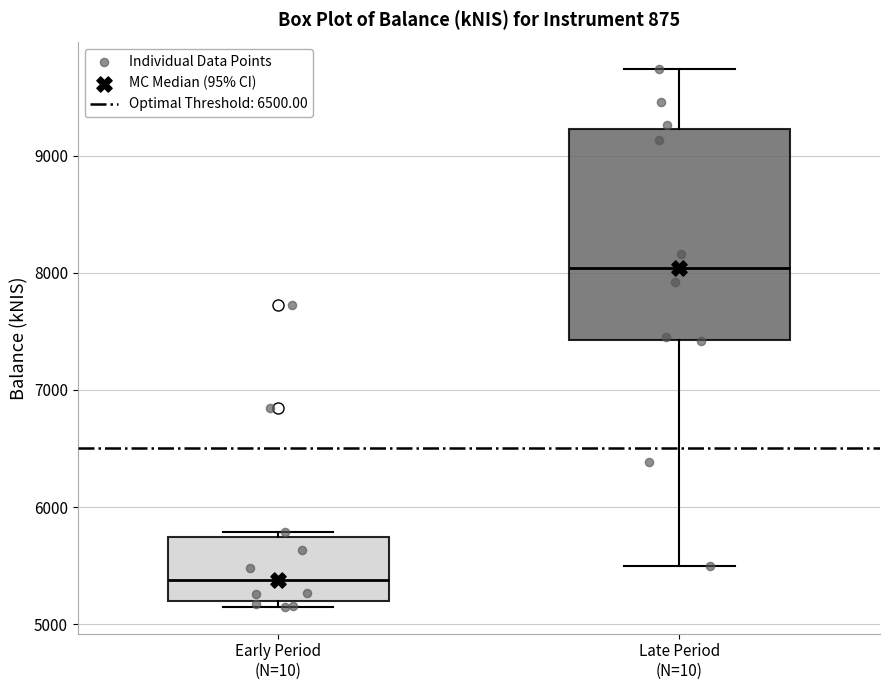

Reading left to right, read every box against the y-axis: the position of its median line, the range the box covers, and the ends of its whiskers. The values are not printed on the chart, so give them approximately, as read against the axis.

Early Period (N=10): median 5400, box 5200 to 5700, whiskers 5100 to 5800
Late Period (N=10): median 8000, box 7400 to 9200, whiskers 5500 to 9700